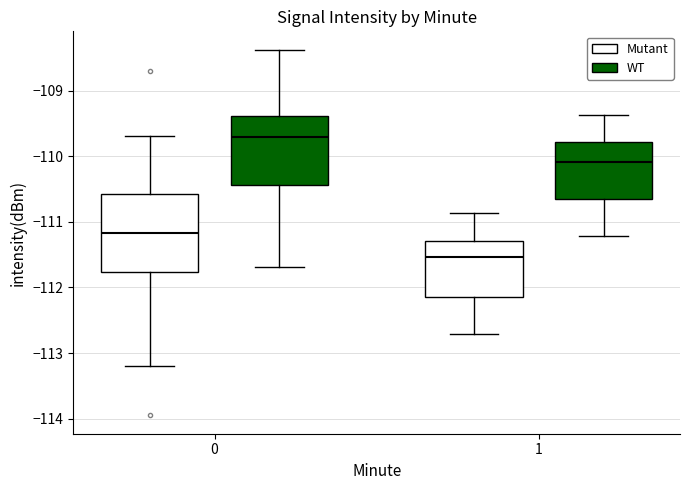

Which box's median line is the highest?

0 (WT)